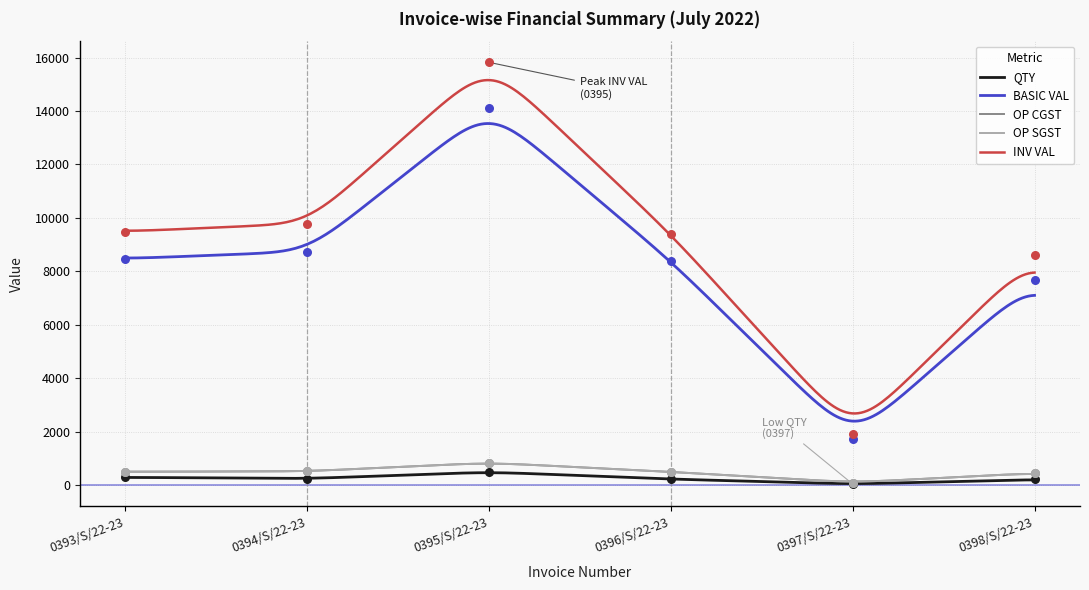

Which series reaches the maximum Y coordinate?

INV VAL